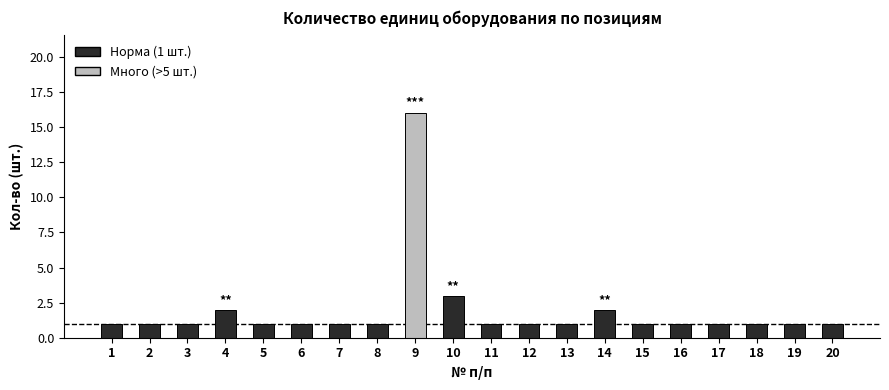

What is the difference between the maximum and second lowest values?

15